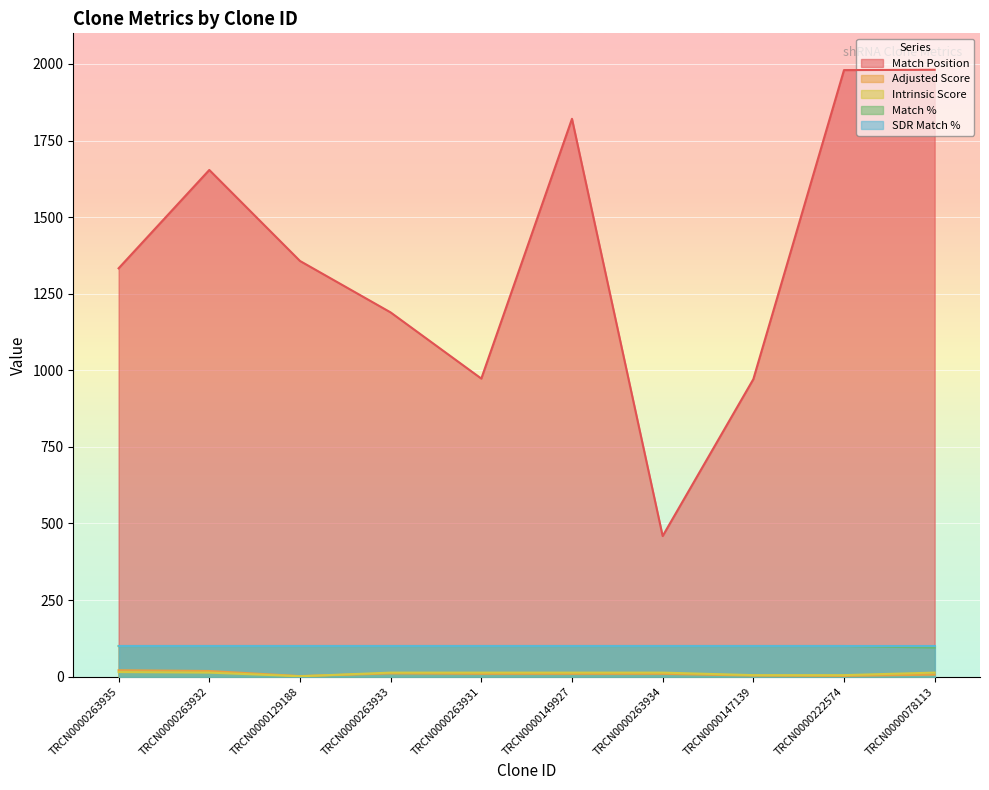

The value of SDR Match % at TRCN0000263935 is 100.0. True or false?

True